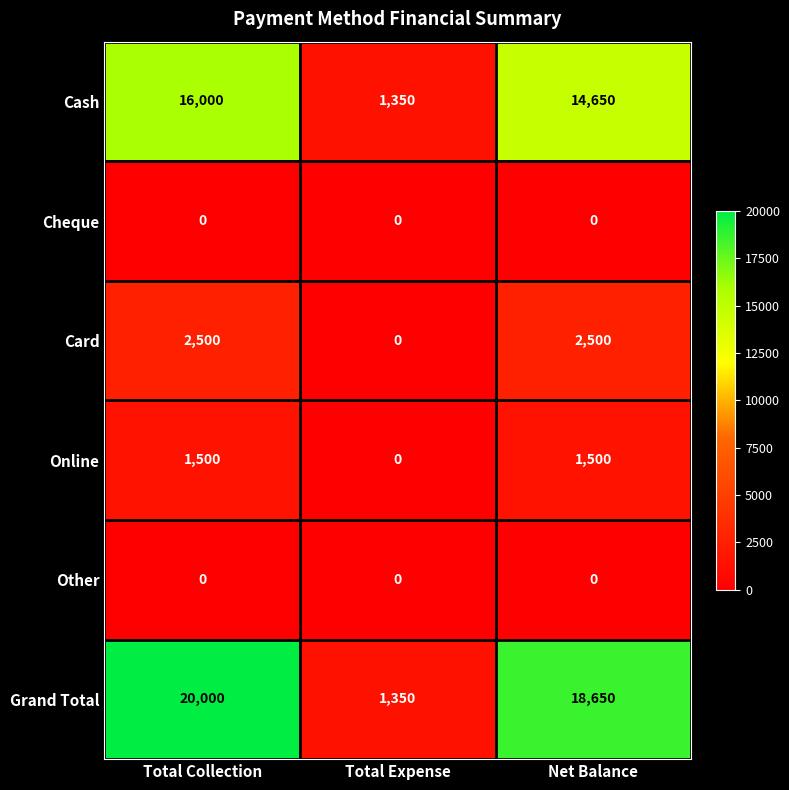

At which label does Card reach its minimum?

Total Expense